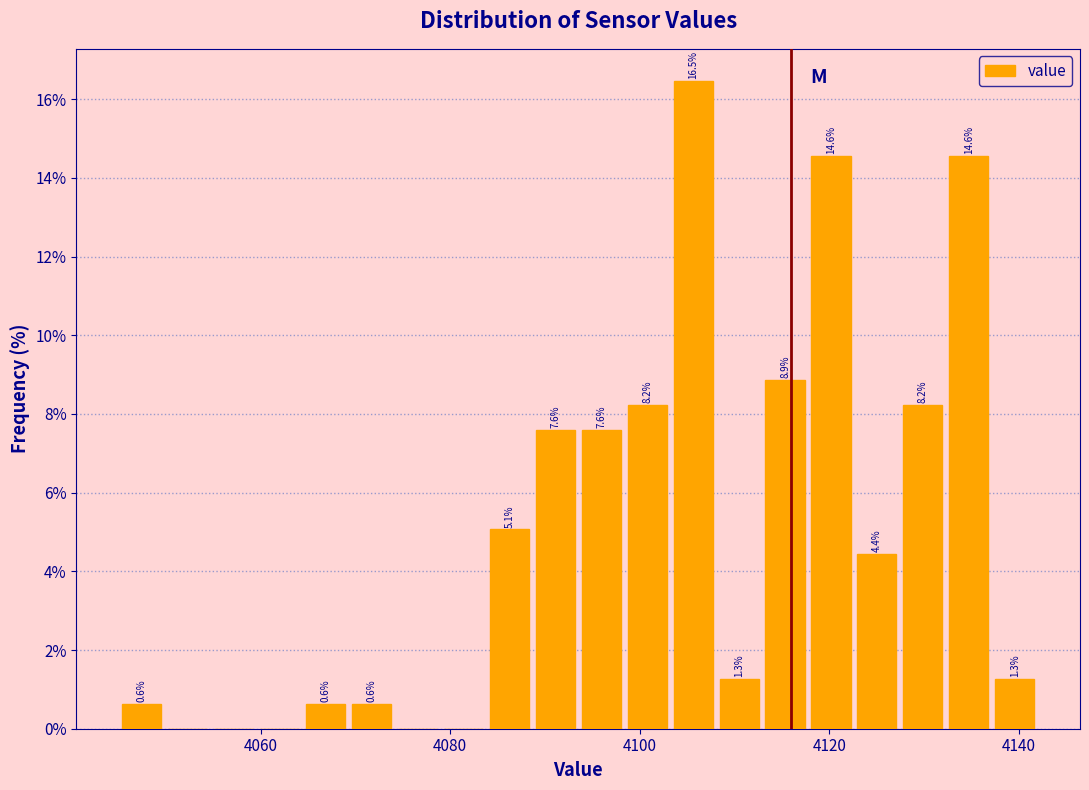

Around what value on the x-axis is the tallest bar? Give the approximate position of its centre, as read against the axis.

4106